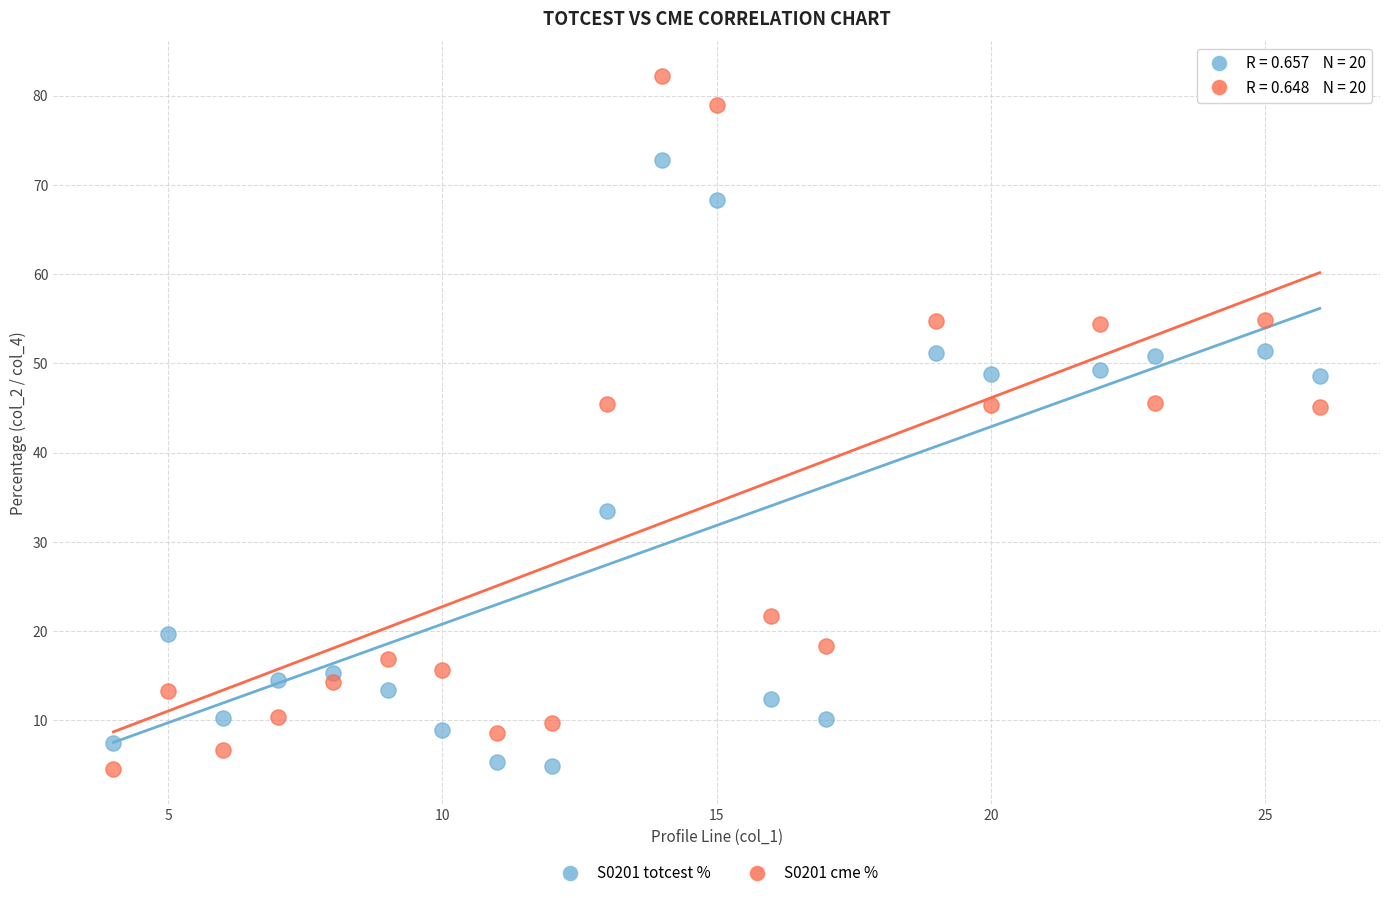

Across all data points, what is the range of X values (max minus min)?

22.0